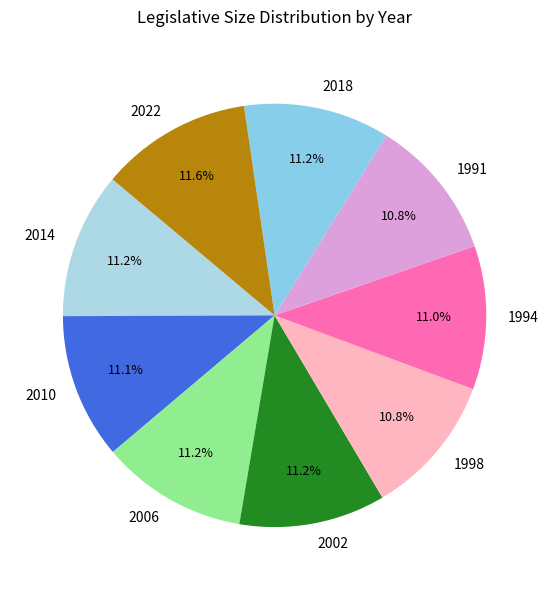

Approximately how many times larger is the value at 1994 compared to 1991?

1.0